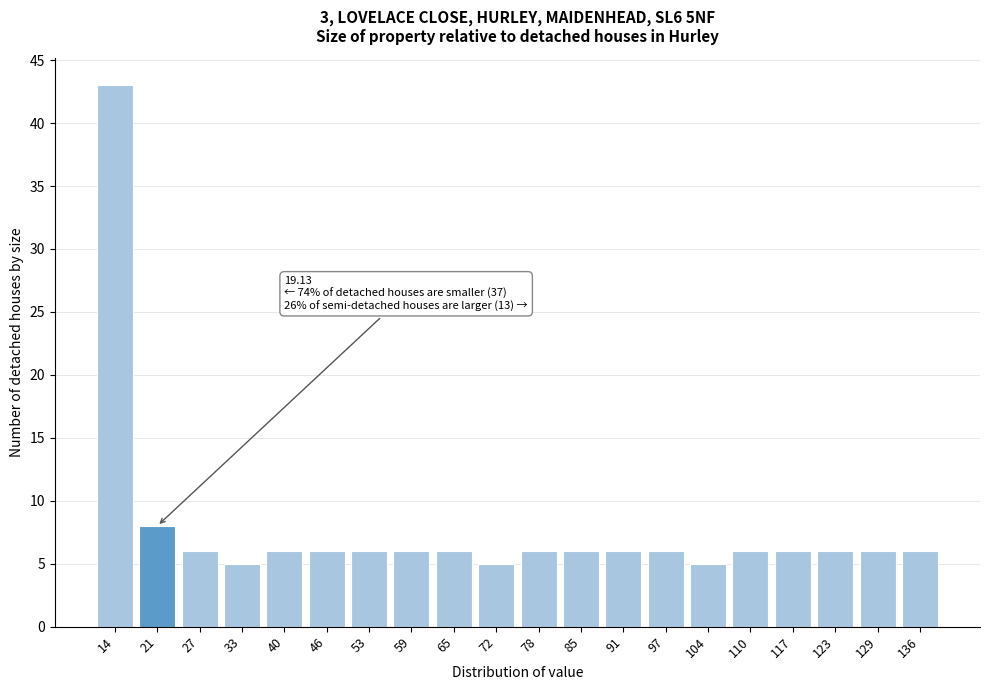

Reading left to right, what are all the values shown in this chart?

14=43	21=8	27=6	33=5	40=6	46=6	53=6	59=6	65=6	72=5	78=6	85=6	91=6	97=6	104=5	110=6	117=6	123=6	129=6	136=6